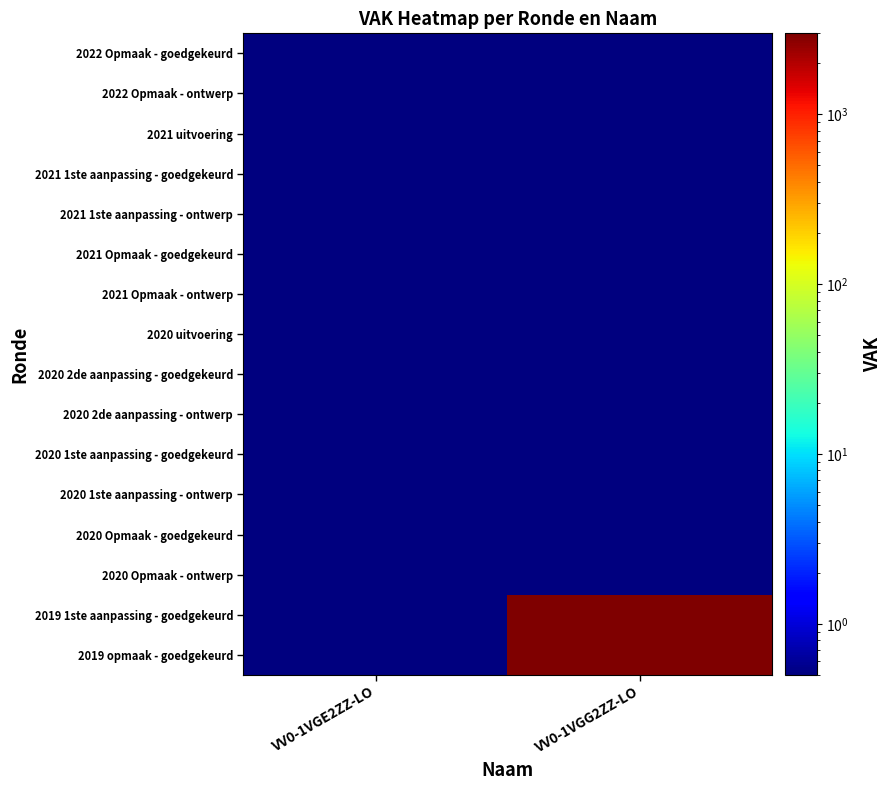

Which label corresponds to the smallest value in the chart?

VV0-1VGE2ZZ-LO